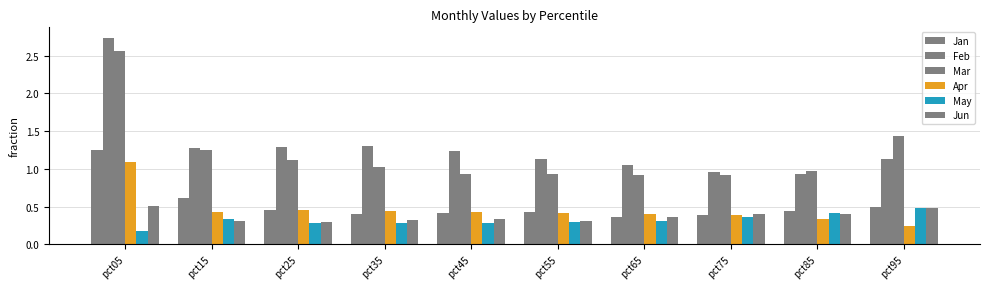

True or false: Apr has a value of 0.5 at pct85.

False